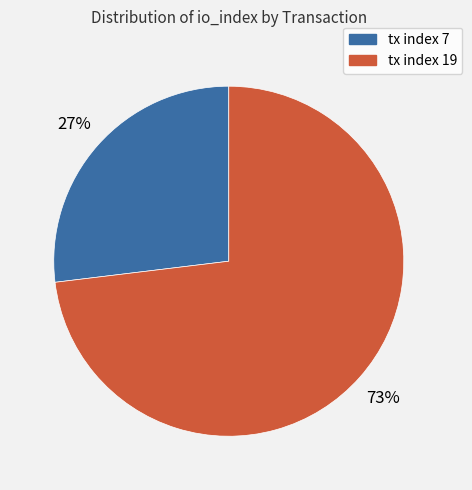

Is the sum of tx index 7 and tx index 19 greater than half?

Yes